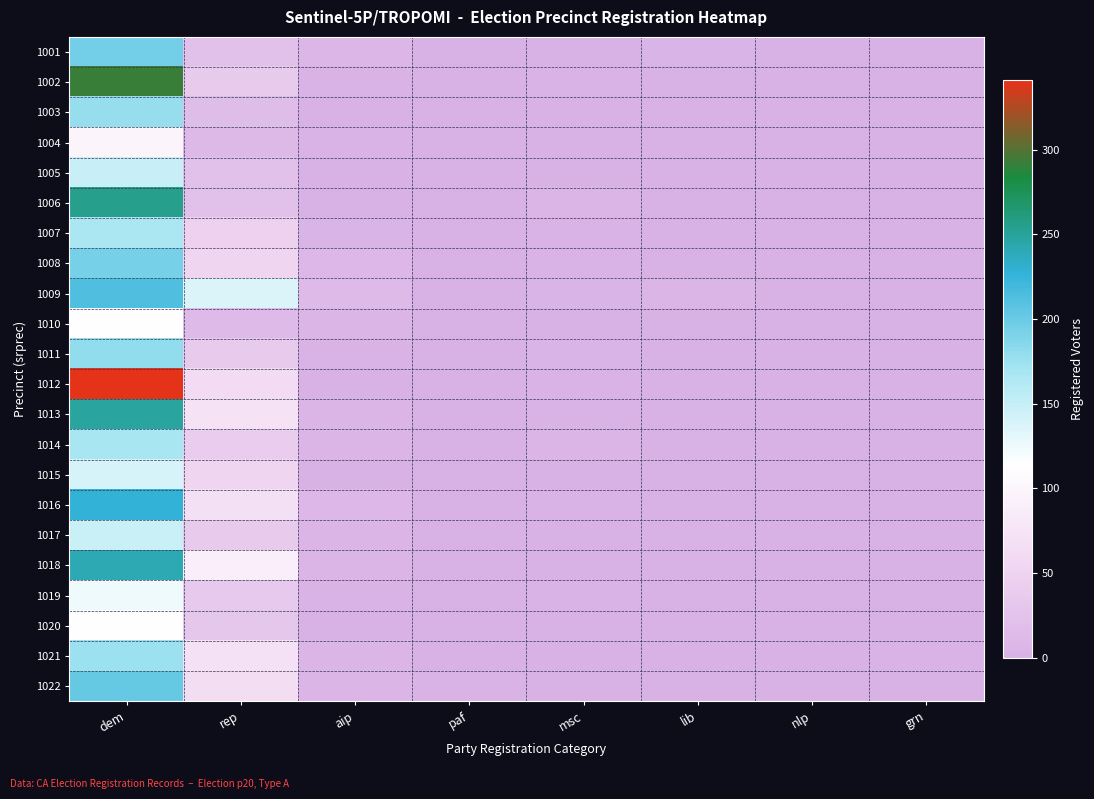

Which series has the largest total across all categories?

1012